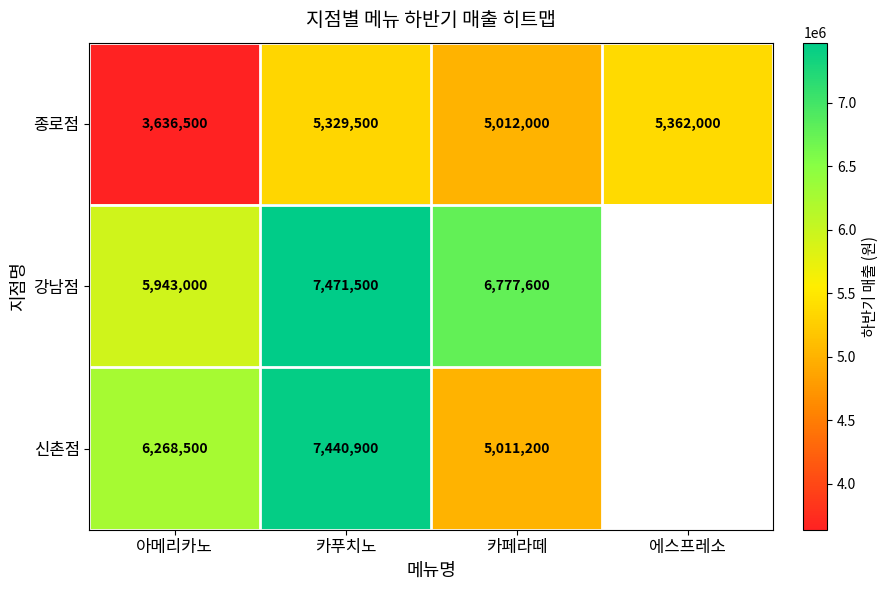

What is the spread (max minus min) of values at 카푸치노?

2142000